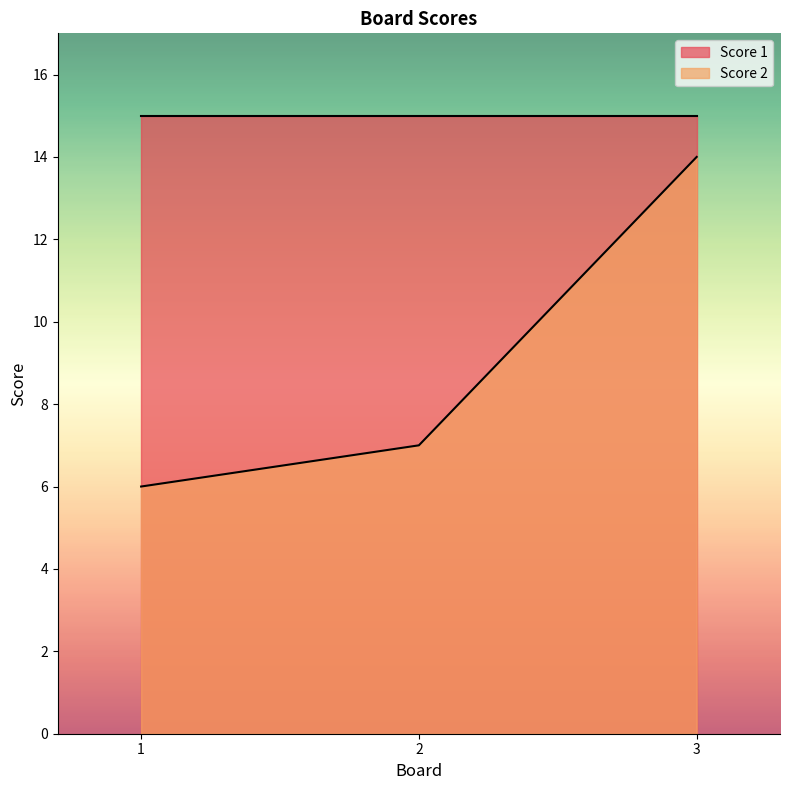

At which label is the value closest to 10?

2